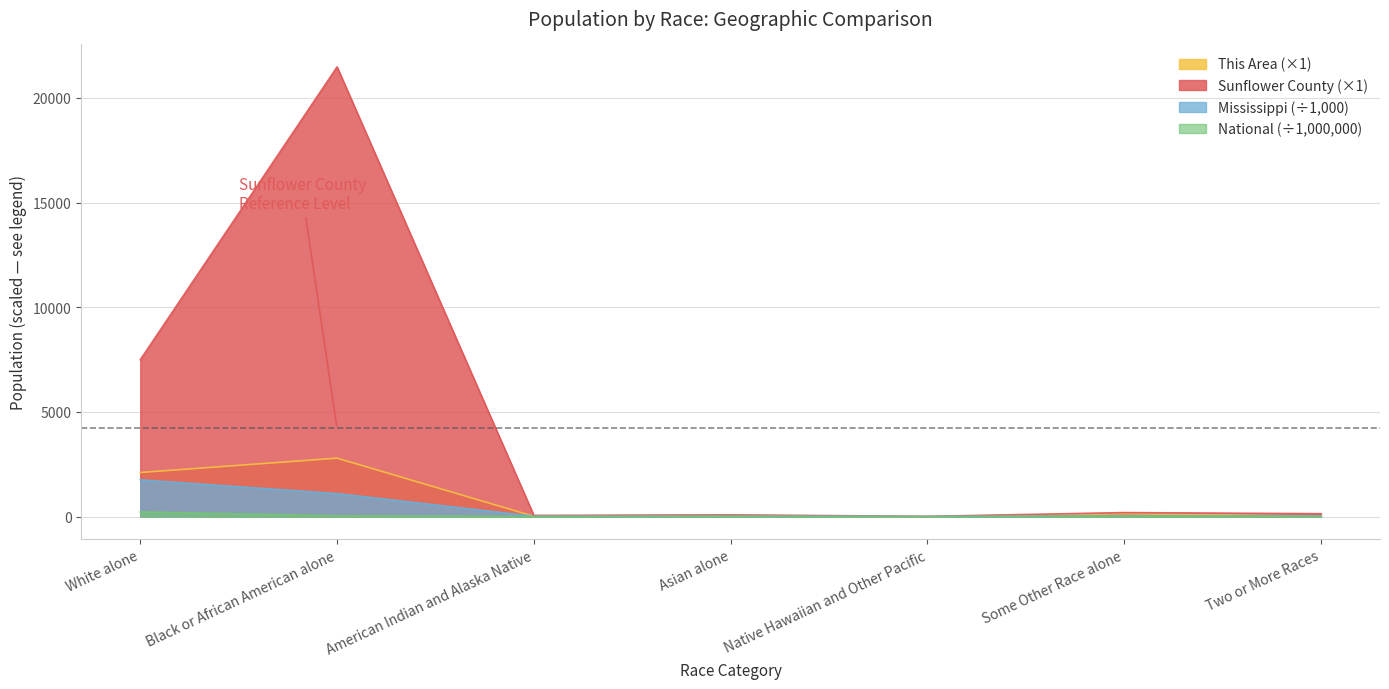

At how many categories does at least one series exceed 1007?

2